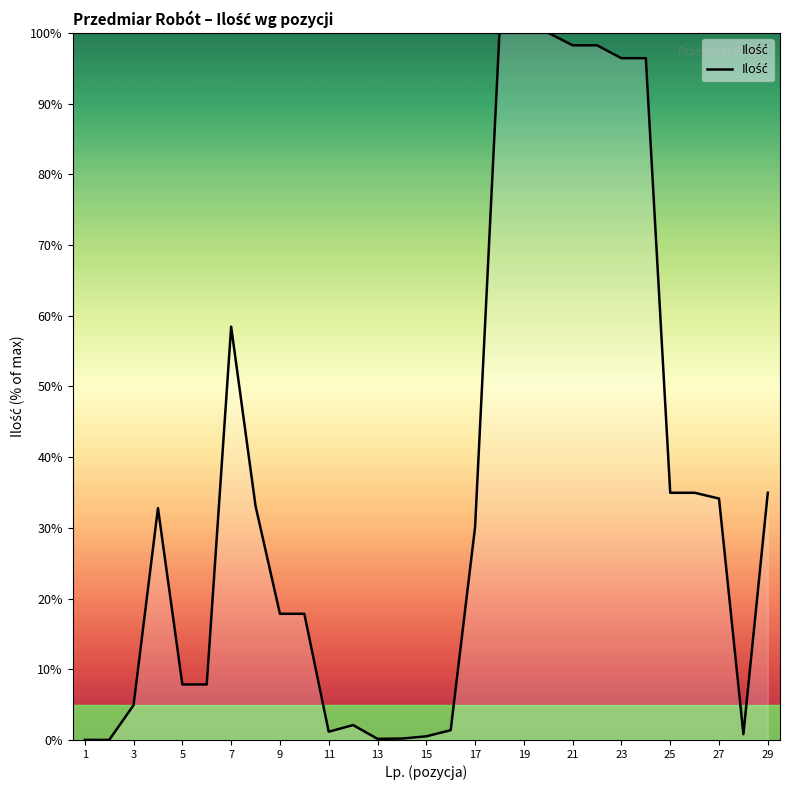

What is the difference between the maximum and minimum values?

100.0